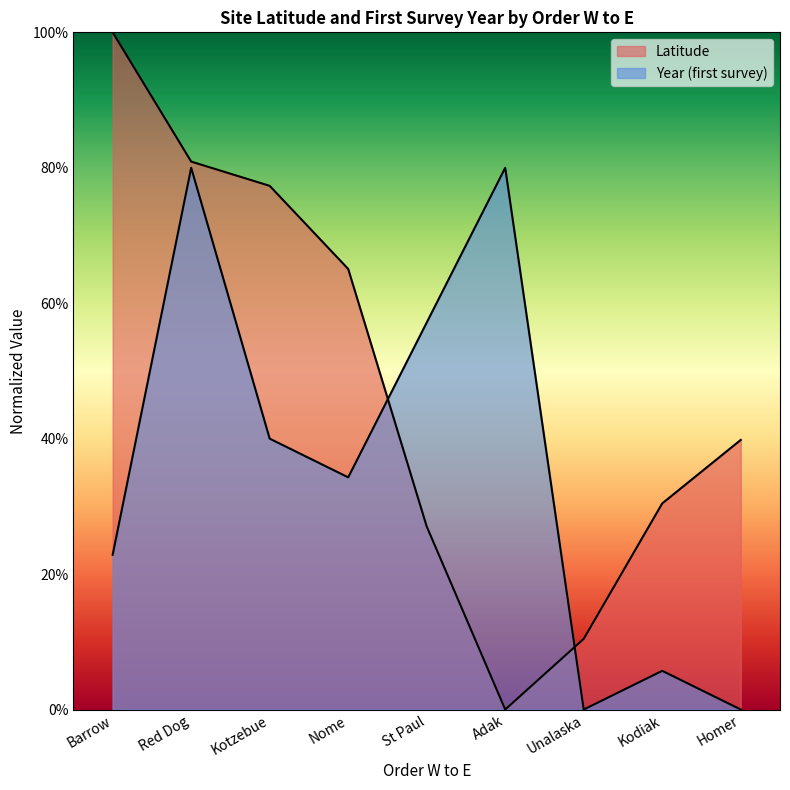

List the labels in order of Latitude value, smallest first.

Adak, Unalaska, St Paul, Kodiak, Homer, Nome, Kotzebue, Red Dog, Barrow